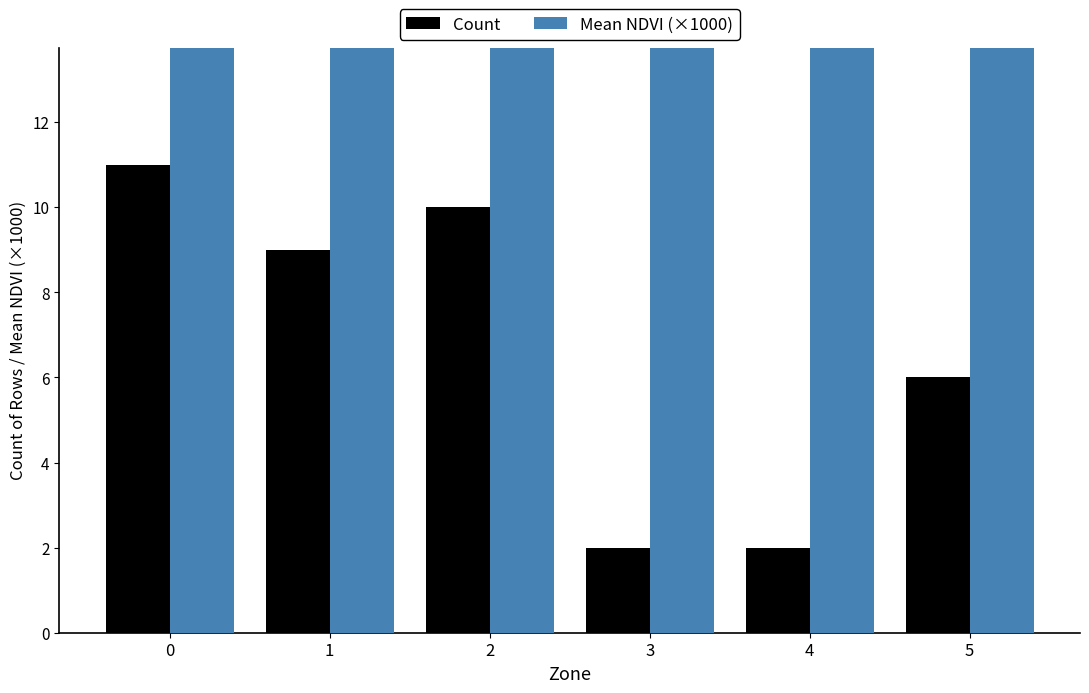

What is the highest value of the Mean NDVI (×1000) series?

84.3